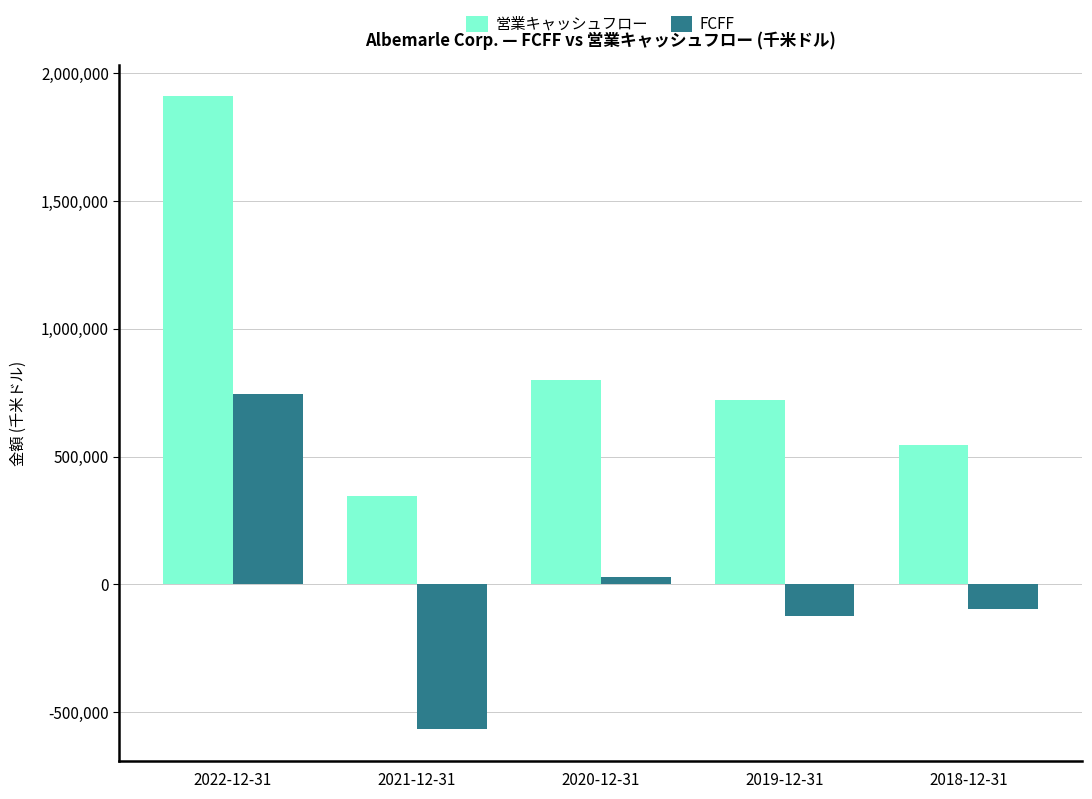

At which label does 営業キャッシュフロー reach its peak?

2022-12-31